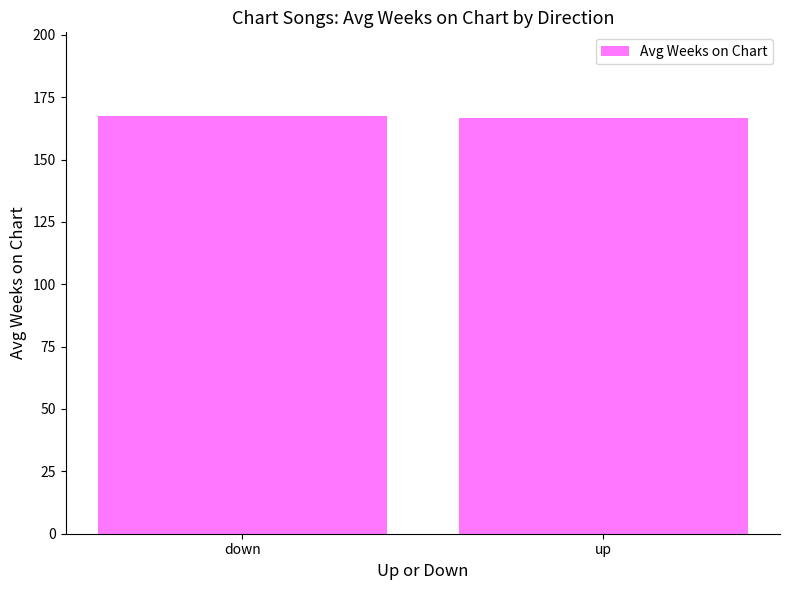

Read the value at down.

167.5